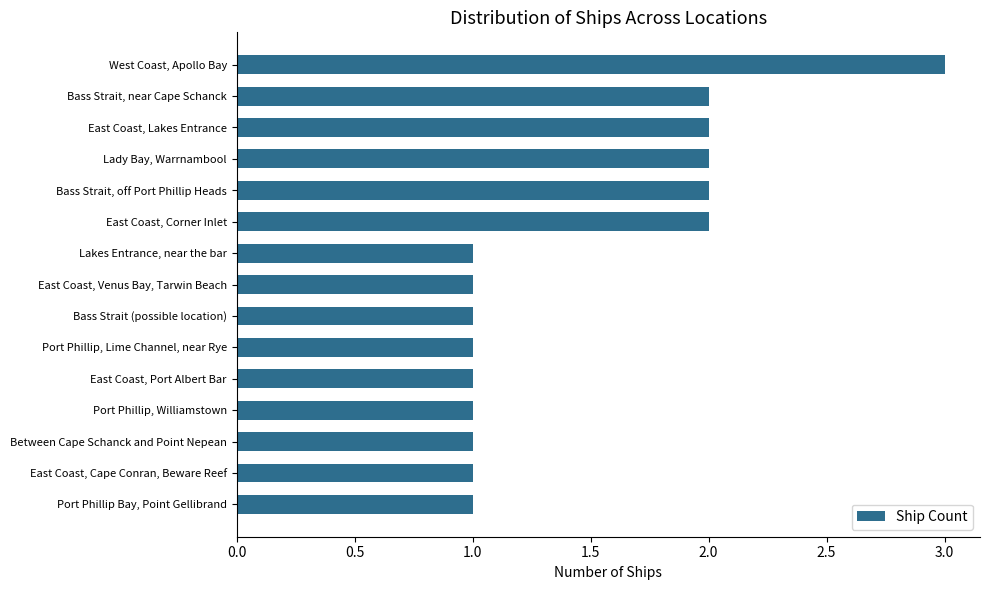

What is the label of the 11th bar from the bottom?

Bass Strait, off Port Phillip Heads